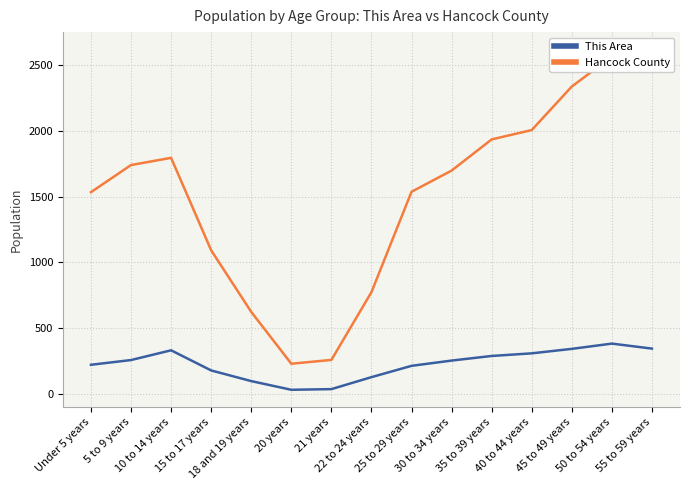

What is the difference between the second highest and minimum values in the Hancock County series?

2334